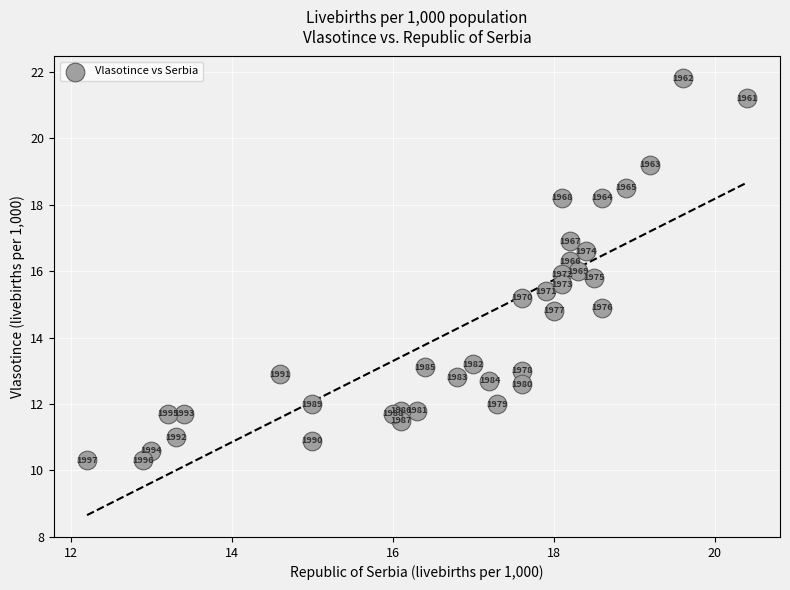

What is the range of X values (max minus min)?

8.2